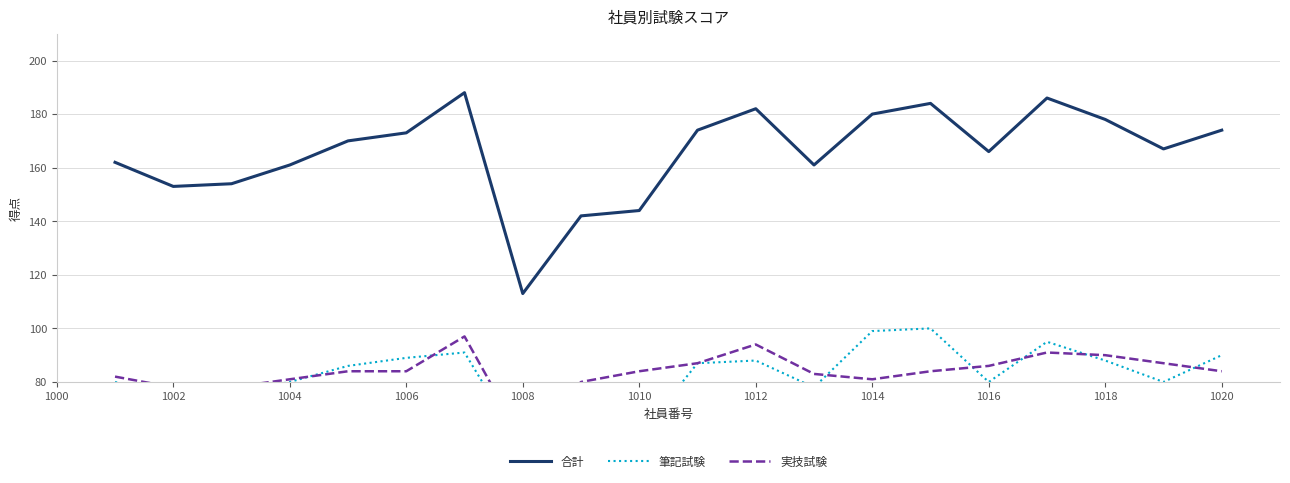

Reading left to right, what are all the values shown in this chart?

合計: 162	153	154	161	170	173	188	113	142	144	174	182	161	180	184	166	186	178	167	174
筆記試験: 80	75	76	80	86	89	91	55	62	60	87	88	78	99	100	80	95	88	80	90
実技試験: 82	78	78	81	84	84	97	58	80	84	87	94	83	81	84	86	91	90	87	84